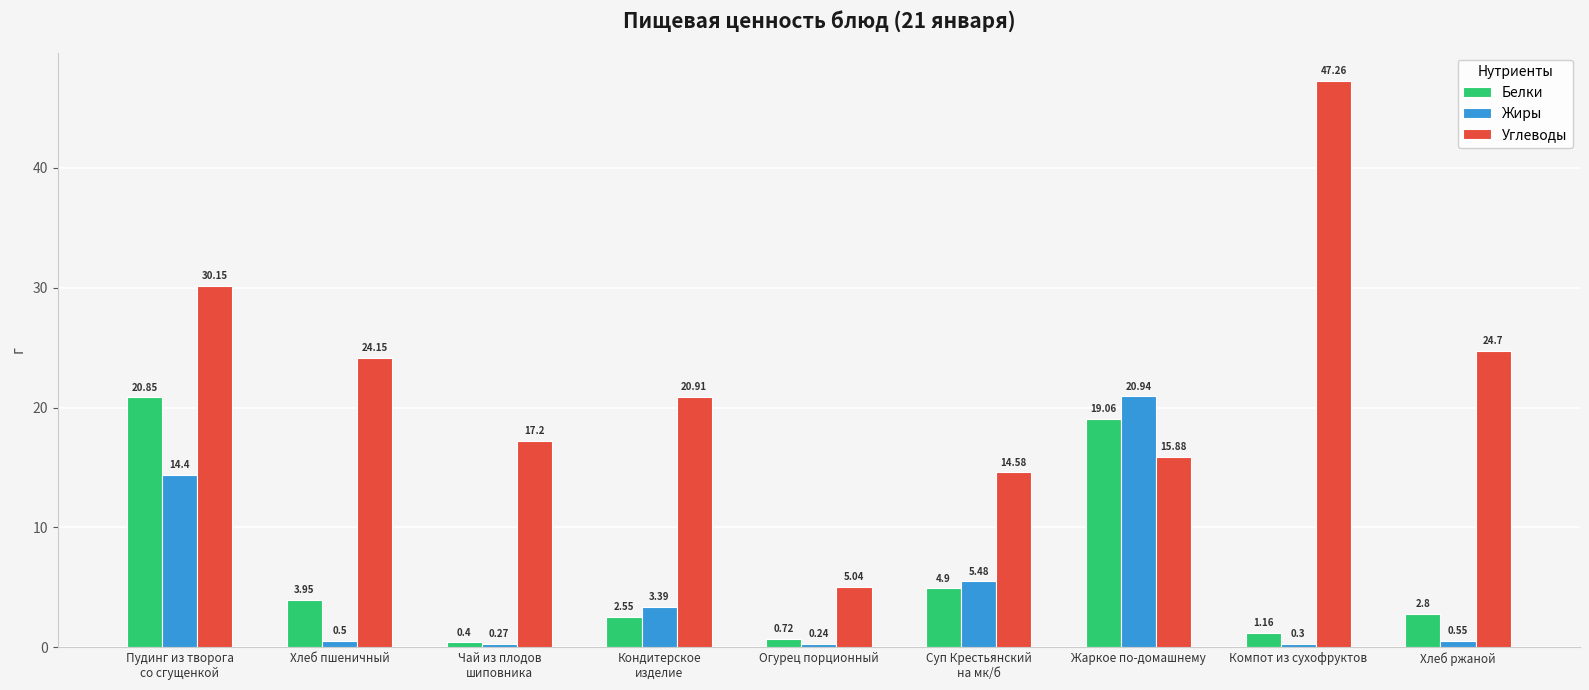

List the series in order of their peak value, lowest first.

Белки, Жиры, Углеводы